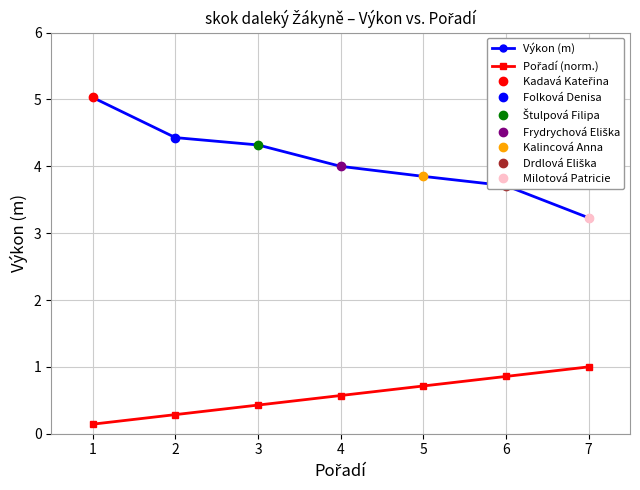

What is the value of the Výkon (m) point at the 3rd from the left?

4.3